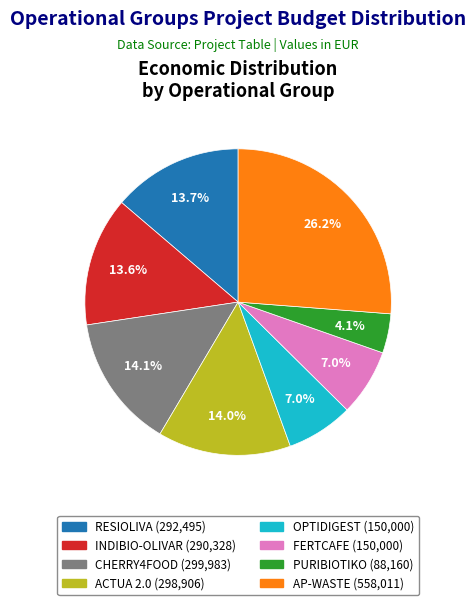

Does PURIBIOTIKO account for over 50% of the chart?

No